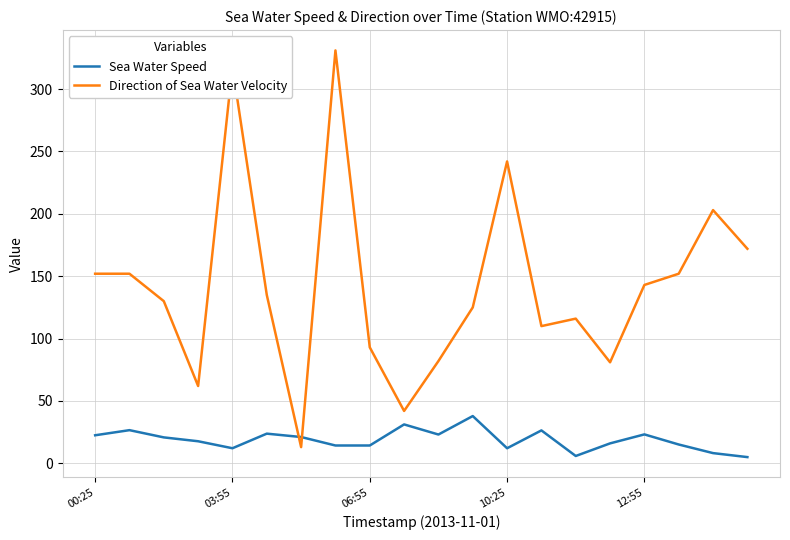

How many lines are shown in the chart?

2